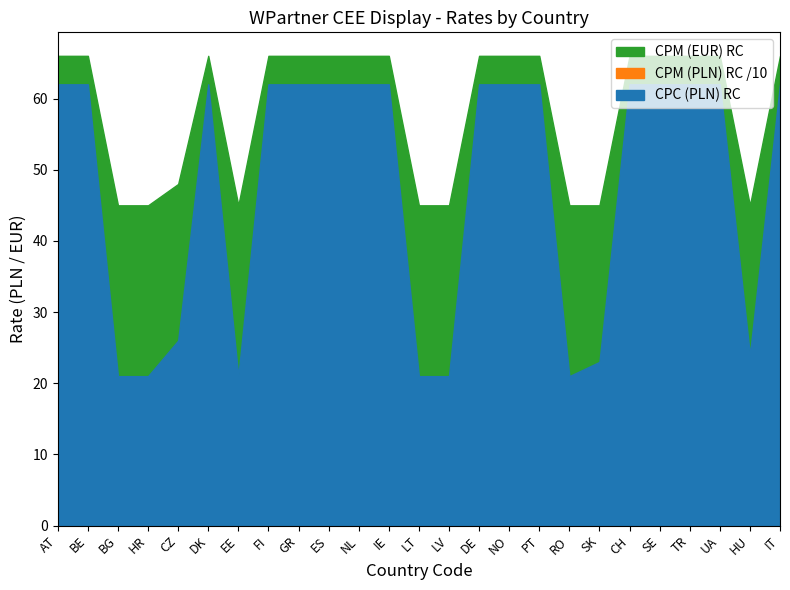

List the labels in order of CPM (EUR) RC value, smallest first.

BG, HR, EE, LT, LV, RO, SK, HU, CZ, AT, BE, DK, FI, GR, ES, NL, IE, DE, NO, PT, CH, SE, TR, UA, IT